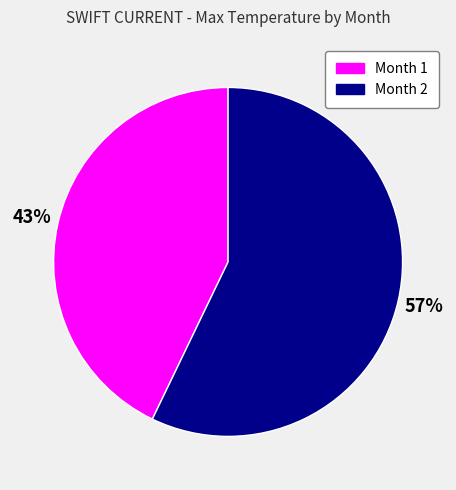

Does Month 2 represent more than half of the total?

Yes